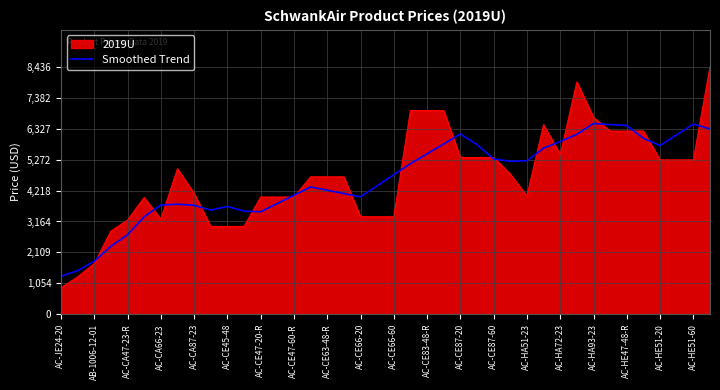

List the series in order of their peak value, lowest first.

Smoothed Trend, 2019U